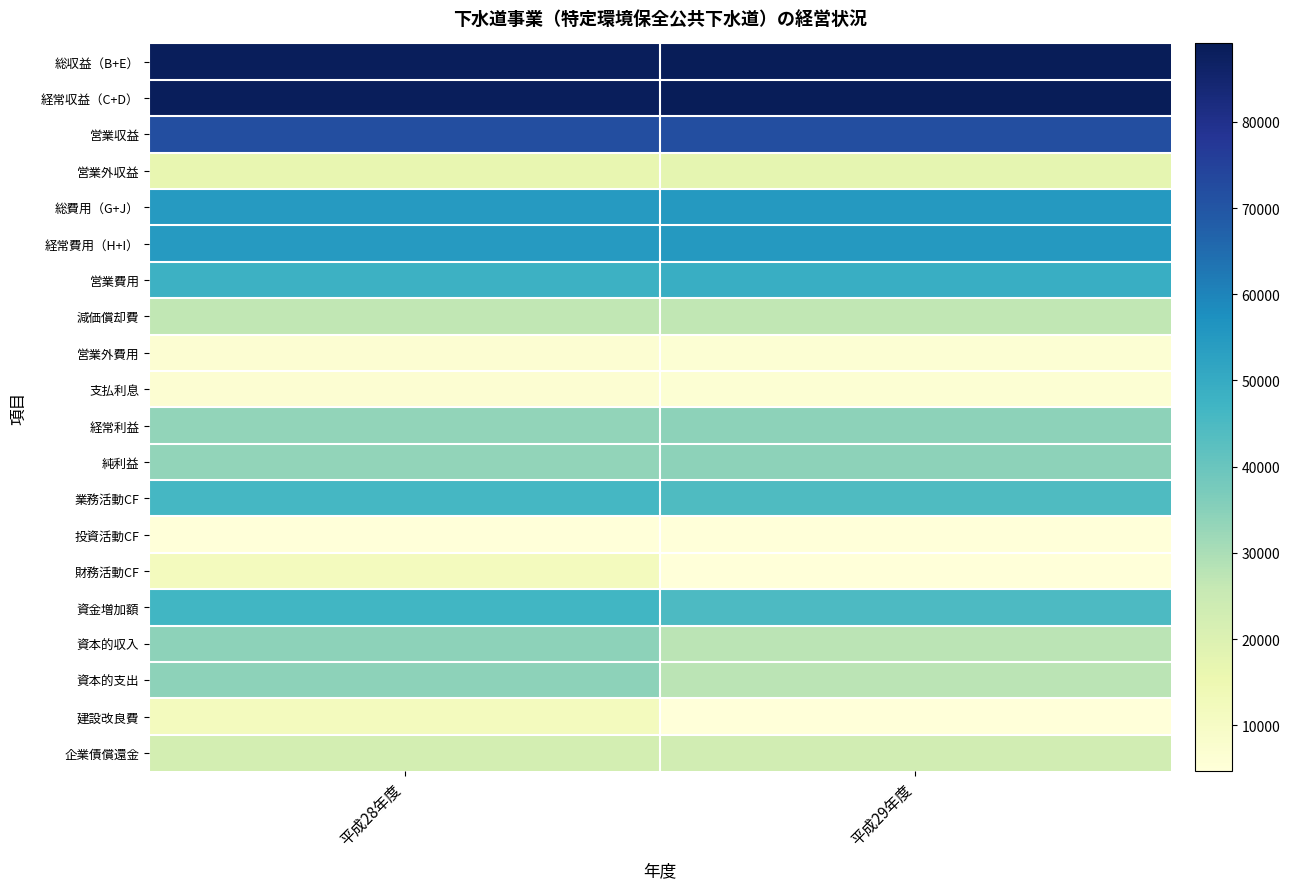

At which category is the sum across all series the highest?

平成28年度